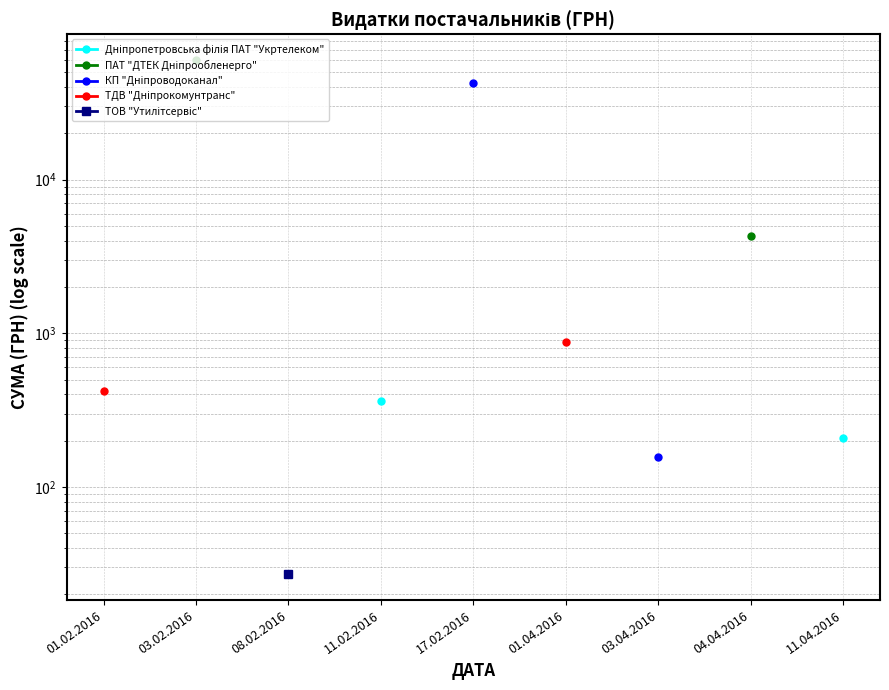

Does the chart display data point markers on the line(s)?

Yes